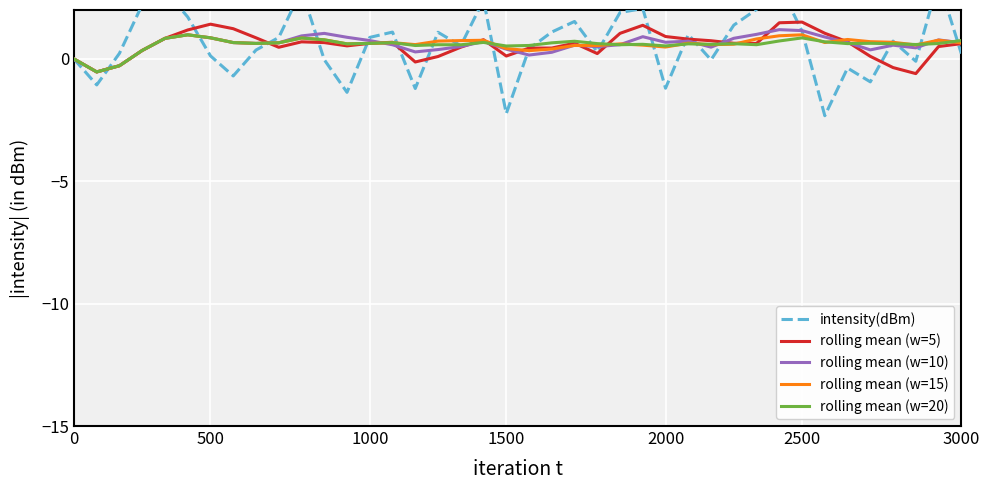

Reading left to right, what are all the values shown in this chart?

intensity(dBm): 0.0	-1.1	0.2	2.2	2.8	1.7	0.1	-0.7	0.4	0.9	2.8	-0.0	-1.4	0.9	1.1	-1.2	1.1	0.5	2.4	-2.2	0.4	1.1	1.5	0.3	1.9	2.1	-1.2	1.0	-0.0	1.4	2.0	3.0	1.1	-2.3	-0.4	-0.9	0.7	-0.1	3.2	0.2
rolling mean (w=5): 0.0	-0.5	-0.3	0.3	0.8	1.2	1.4	1.2	0.9	0.5	0.7	0.7	0.5	0.6	0.7	-0.1	0.1	0.5	0.8	0.1	0.4	0.4	0.6	0.2	1.0	1.4	0.9	0.8	0.7	0.6	0.6	1.5	1.5	1.0	0.7	0.1	-0.4	-0.6	0.5	0.6
rolling mean (w=10): 0.0	-0.5	-0.3	0.3	0.8	1.0	0.9	0.7	0.6	0.7	0.9	1.0	0.9	0.8	0.6	0.3	0.4	0.5	0.7	0.4	0.2	0.3	0.6	0.5	0.6	0.9	0.7	0.7	0.5	0.8	1.0	1.2	1.2	0.9	0.7	0.4	0.6	0.5	0.8	0.7
rolling mean (w=15): 0.0	-0.5	-0.3	0.3	0.8	1.0	0.9	0.7	0.6	0.7	0.9	0.8	0.6	0.6	0.7	0.6	0.7	0.7	0.8	0.4	0.3	0.4	0.6	0.5	0.6	0.6	0.5	0.6	0.6	0.6	0.8	0.9	1.0	0.7	0.8	0.7	0.7	0.6	0.8	0.7
rolling mean (w=20): 0.0	-0.5	-0.3	0.3	0.8	1.0	0.9	0.7	0.6	0.7	0.9	0.8	0.6	0.6	0.7	0.5	0.6	0.6	0.7	0.5	0.6	0.7	0.7	0.6	0.6	0.6	0.5	0.6	0.6	0.6	0.6	0.7	0.9	0.7	0.6	0.6	0.6	0.6	0.6	0.8